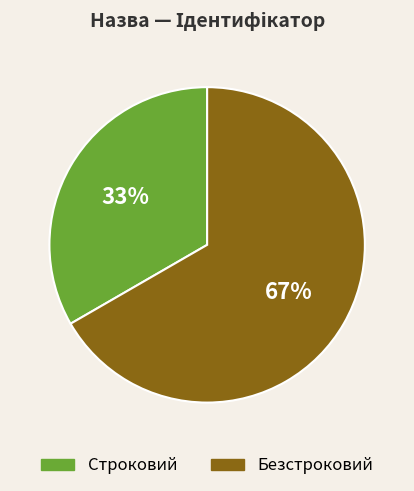

Count the number of slices in the pie.

2